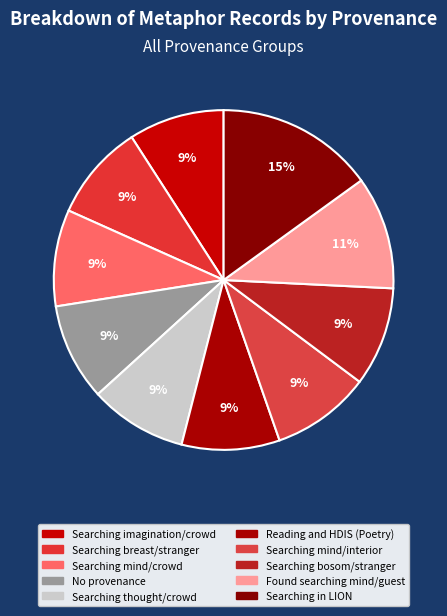

How many segments does this pie chart have?

10